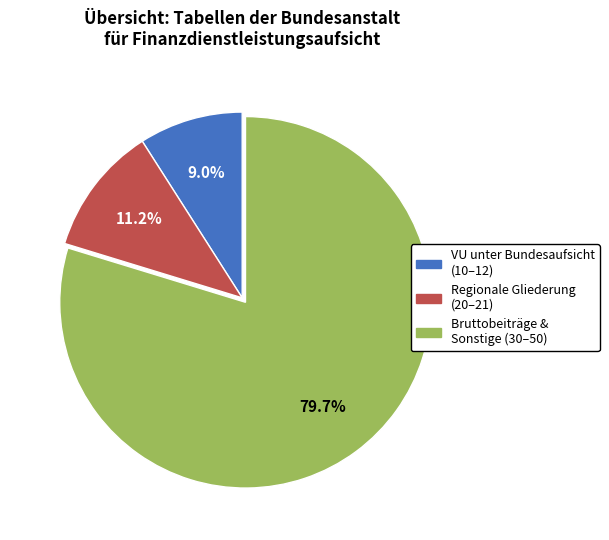

To the nearest percent, what is the average slice percentage?

33%